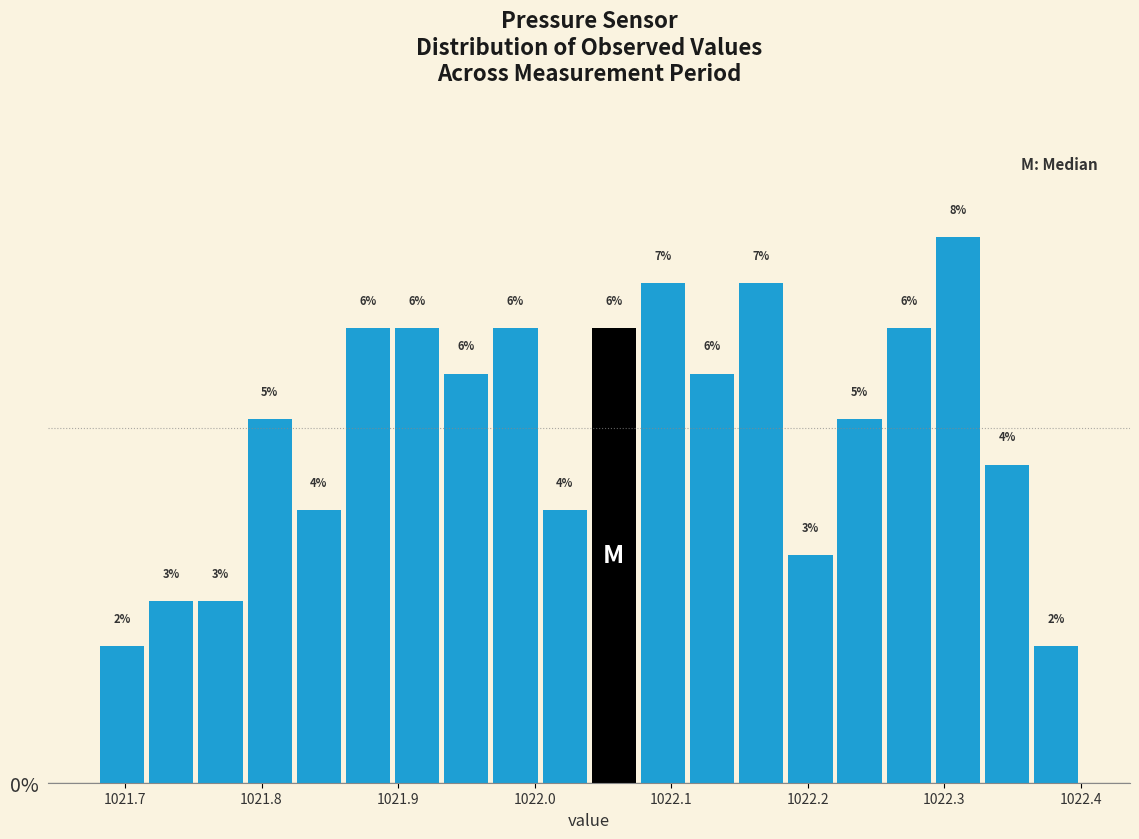

Around what value on the x-axis is the tallest bar? Give the approximate position of its centre, as read against the axis.

1022.31